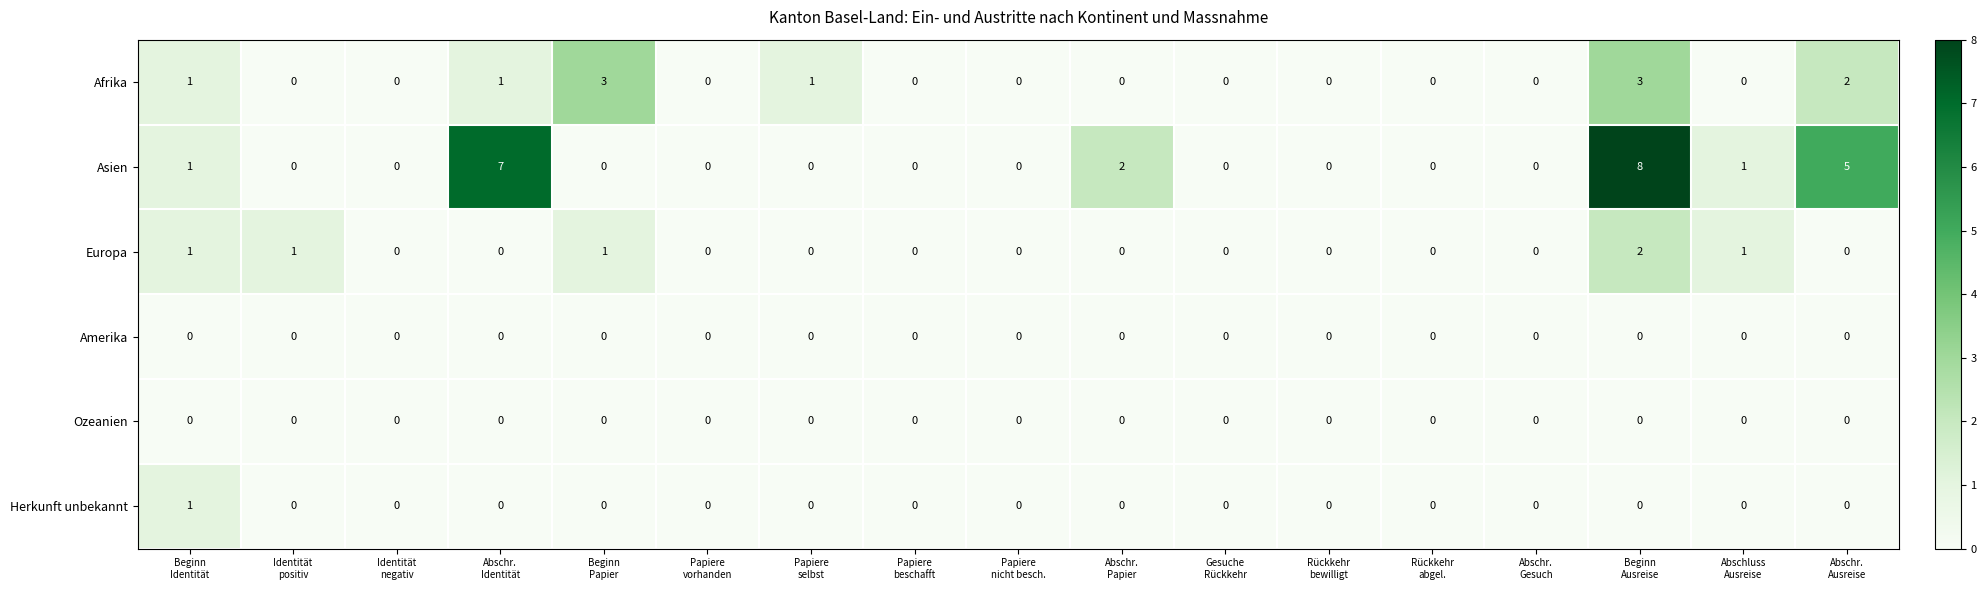

Which series has the largest total across all categories?

Asien